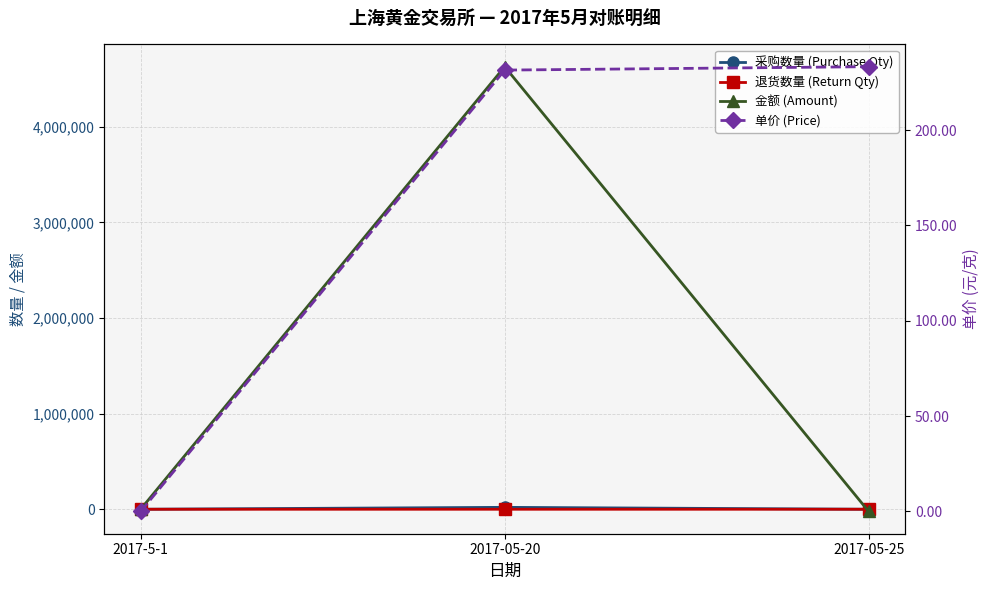

List the labels in order of 采购数量 (Purchase Qty) value, largest first.

2017-05-20, 2017-5-1, 2017-05-25